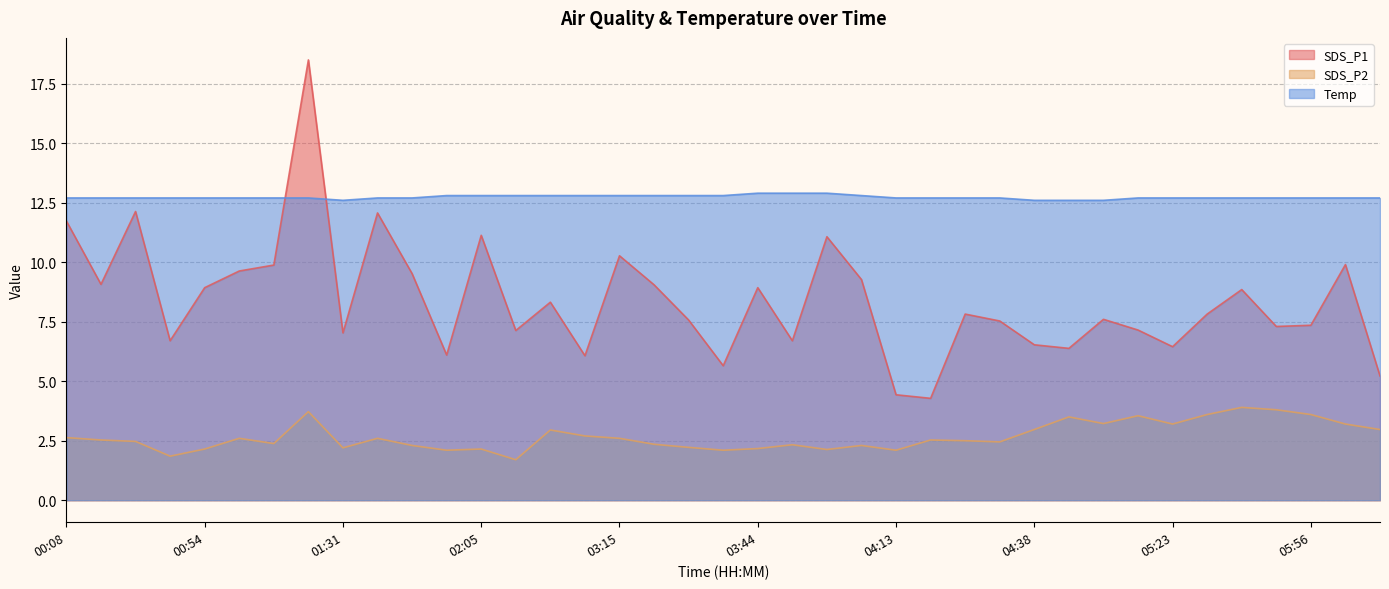

Where is SDS_P1 nearest to the value 11?

04:01